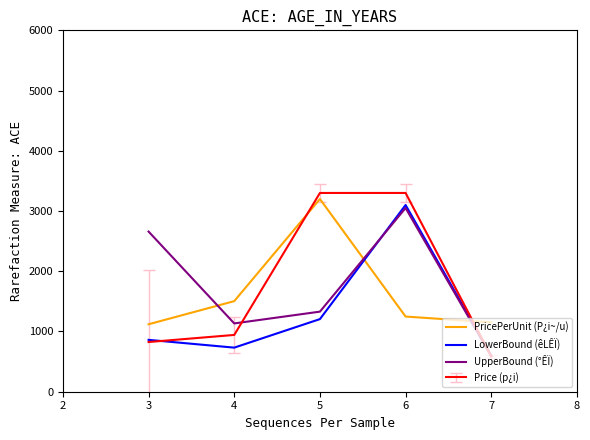

What is the minimum value for Price (p¿i)?

589.3